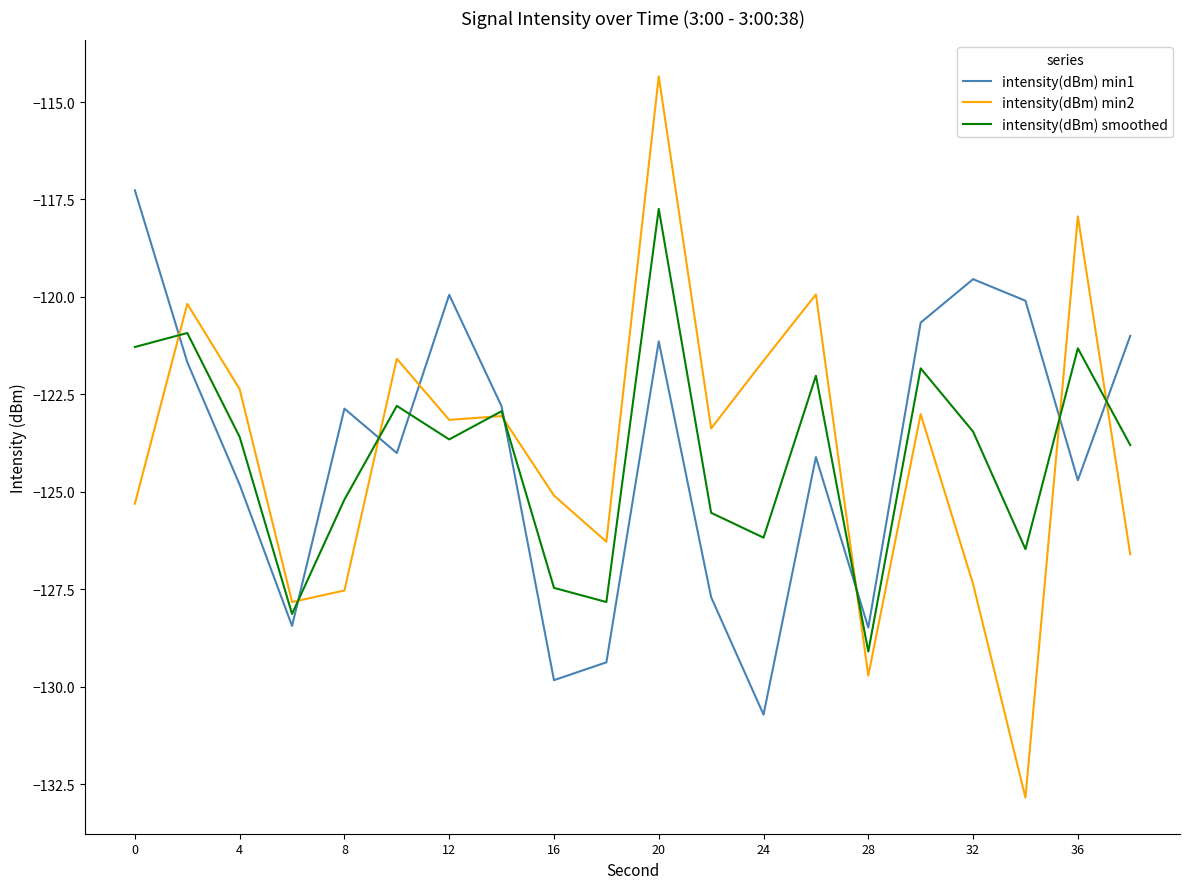

Rank the series by their maximum value, from highest to lowest.

intensity(dBm) min2, intensity(dBm) min1, intensity(dBm) smoothed